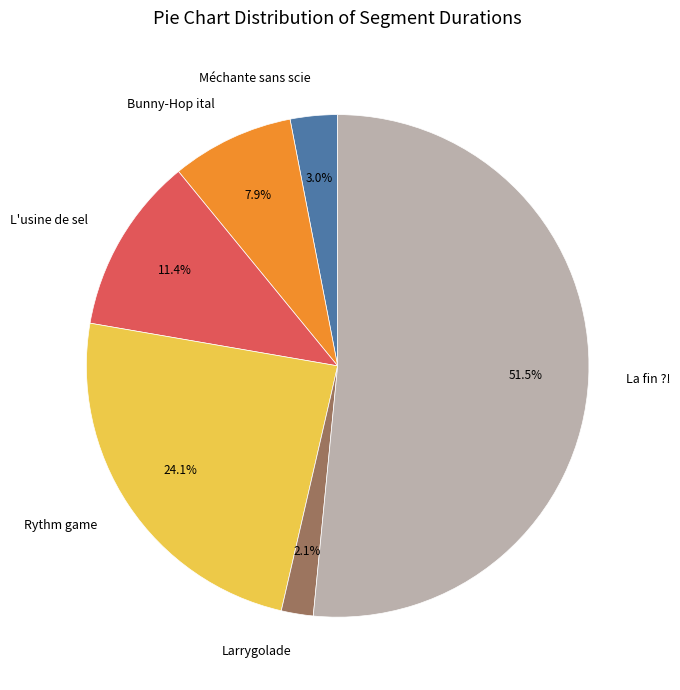

Which has a higher value, La fin ?! or Méchante sans scie?

La fin ?!